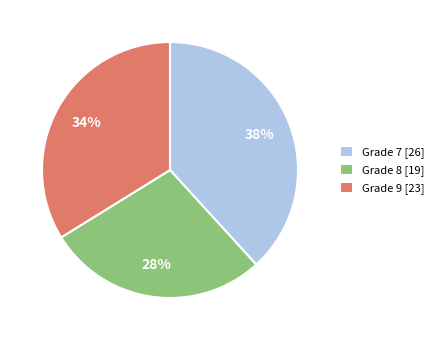

How many segments does this pie chart have?

3